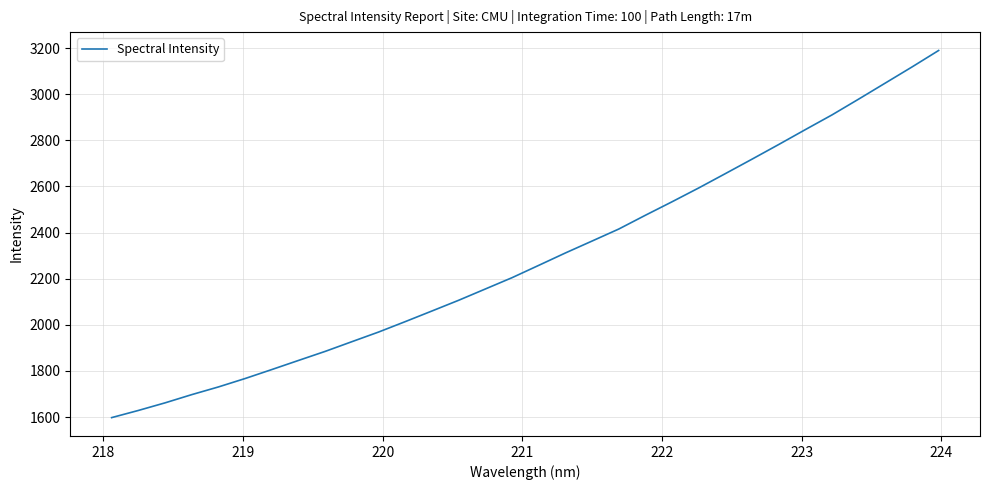

What is the maximum value shown in the chart?

3189.5